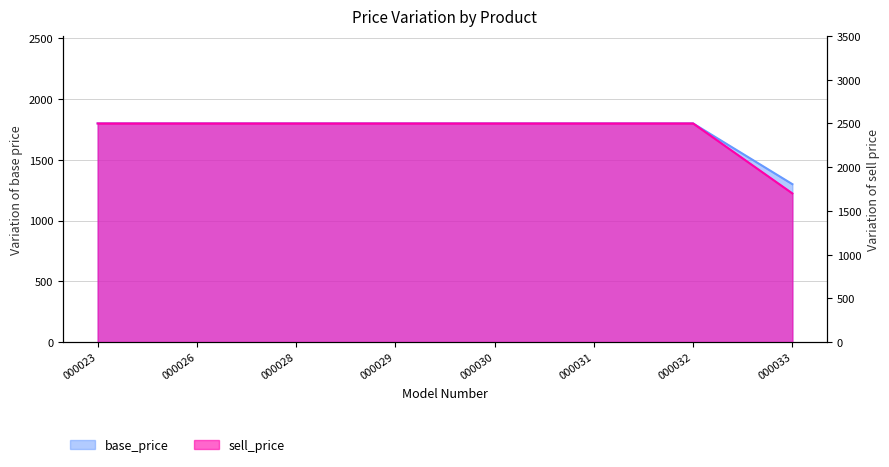

What is the average value of the base_price series?

1738